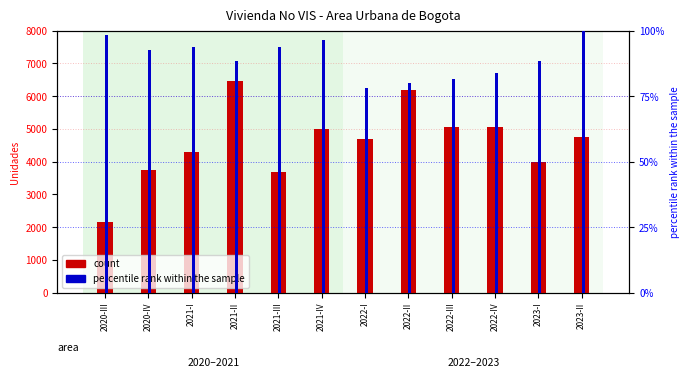

Read the percentile rank within the sample value at 2021-III.

93.6